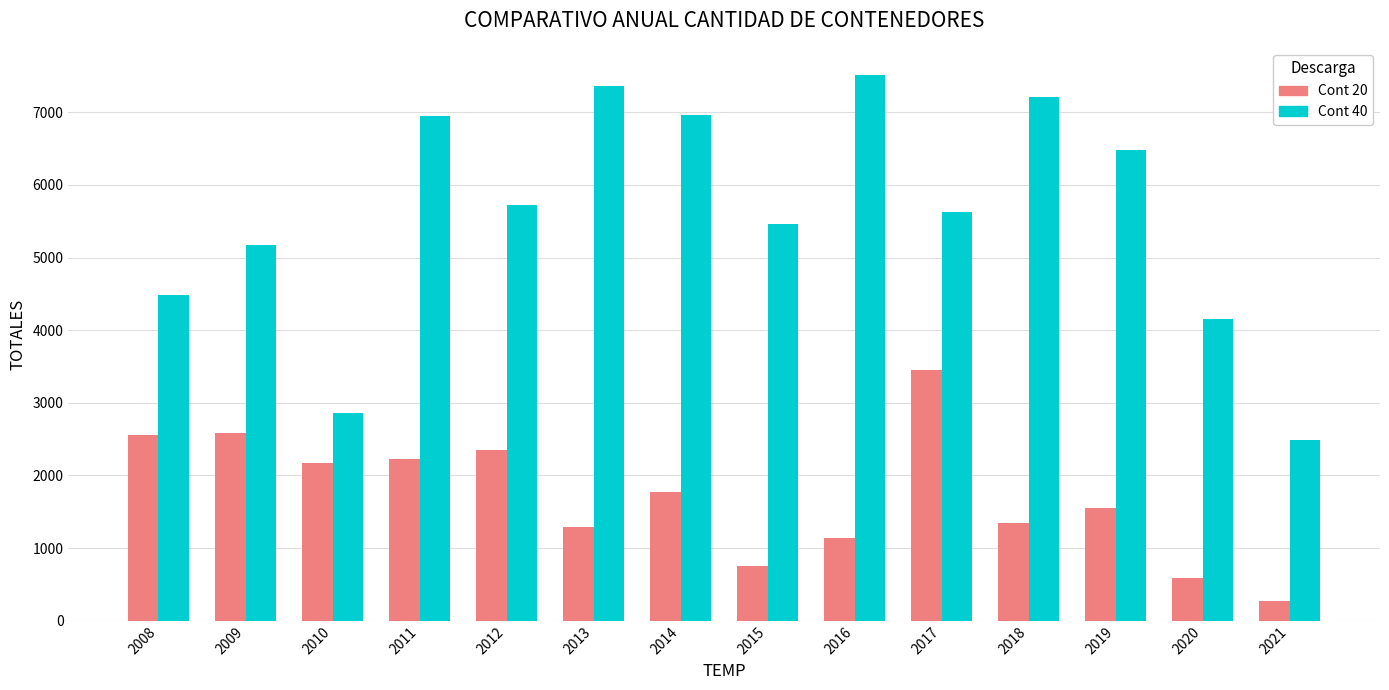

Is the value of Cont 40 at 2009 greater than the value of Cont 20 at 2015?

Yes